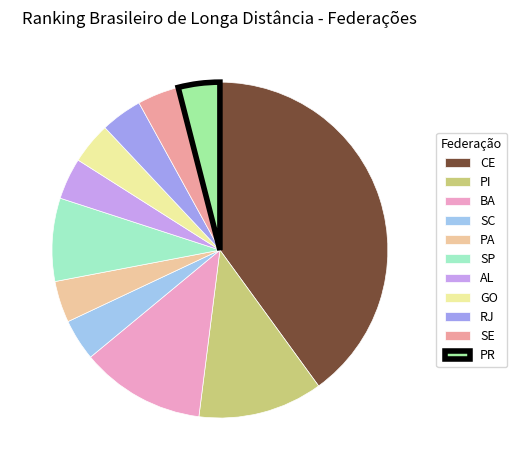

Count the number of slices in the pie.

11